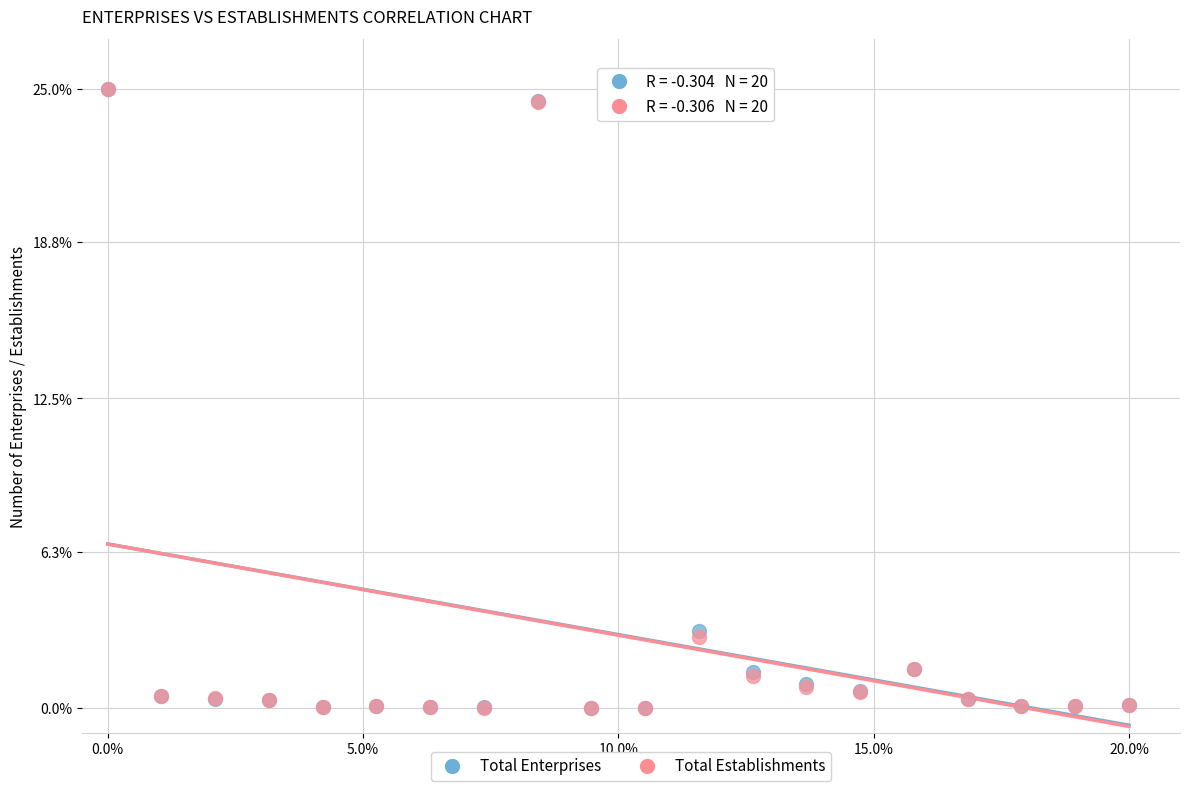

What are all the series names shown in the legend?

Total Enterprises, Total Establishments